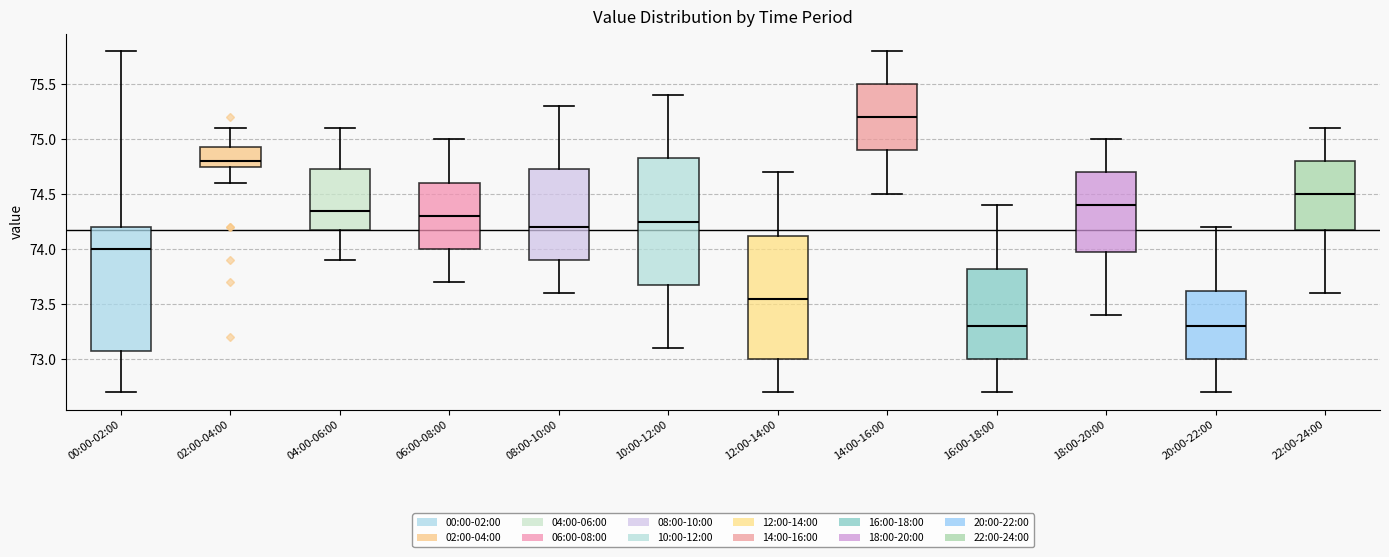

Reading left to right, read every box against the y-axis: the position of its median line, the range the box covers, and the ends of its whiskers. The values are not printed on the chart, so give them approximately, as read against the axis.

00:00-02:00: median 74.00, box 73.10 to 74.20, whiskers 72.70 to 75.80
02:00-04:00: median 74.80, box 74.75 to 74.95, whiskers 74.60 to 75.10
04:00-06:00: median 74.35, box 74.20 to 74.75, whiskers 73.90 to 75.10
06:00-08:00: median 74.30, box 74.00 to 74.60, whiskers 73.70 to 75.00
08:00-10:00: median 74.20, box 73.90 to 74.75, whiskers 73.60 to 75.30
10:00-12:00: median 74.25, box 73.70 to 74.85, whiskers 73.10 to 75.40
12:00-14:00: median 73.55, box 73.00 to 74.15, whiskers 72.70 to 74.70
14:00-16:00: median 75.20, box 74.90 to 75.50, whiskers 74.50 to 75.80
16:00-18:00: median 73.30, box 73.00 to 73.85, whiskers 72.70 to 74.40
18:00-20:00: median 74.40, box 74.00 to 74.70, whiskers 73.40 to 75.00
20:00-22:00: median 73.30, box 73.00 to 73.65, whiskers 72.70 to 74.20
22:00-24:00: median 74.50, box 74.20 to 74.80, whiskers 73.60 to 75.10